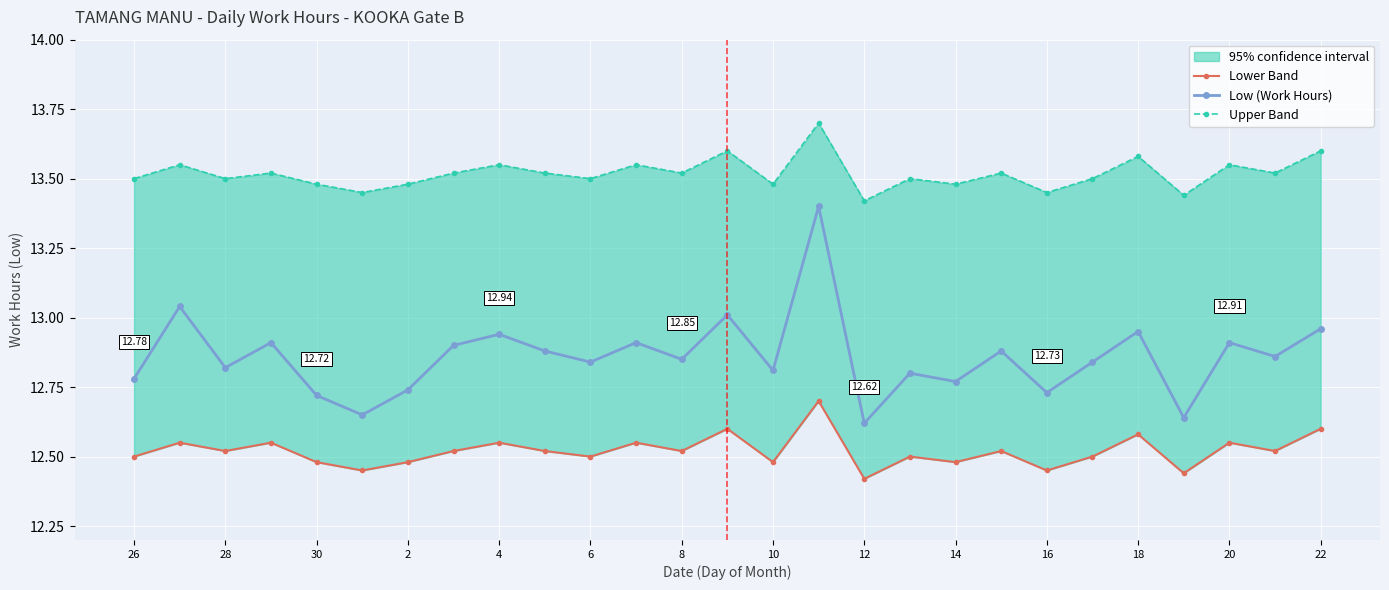

What is the average value of the Low (Work Hours) series?

12.9